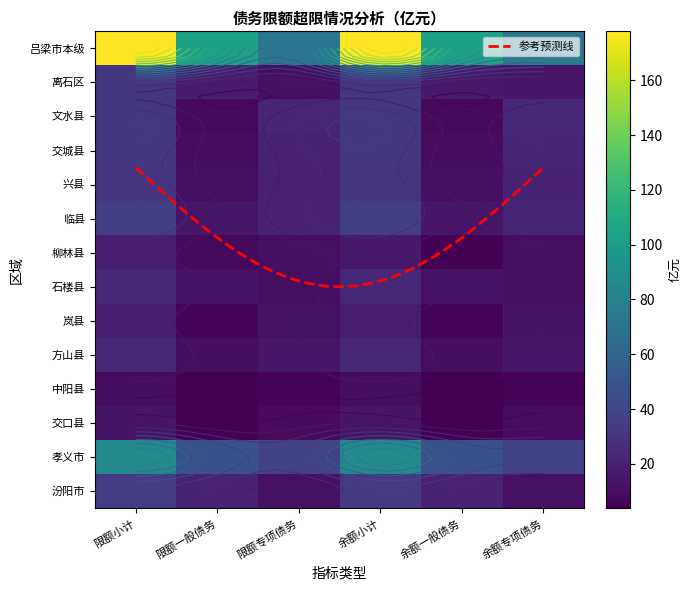

At 余额专项债务, list the series in order from largest to smallest.

吕梁市本级, 孝义市, 文水县, 交城县, 临县, 兴县, 离石区, 方山县, 岚县, 汾阳市, 柳林县, 石楼县, 交口县, 中阳县